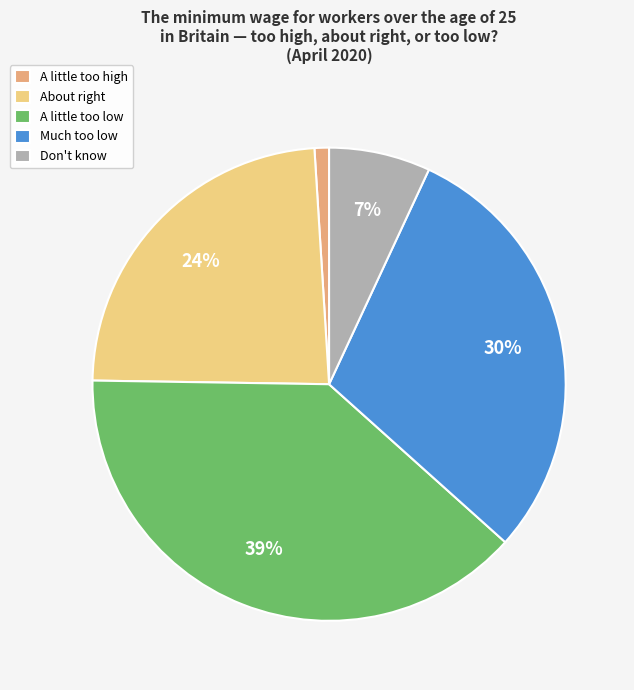

Count the number of slices in the pie.

5